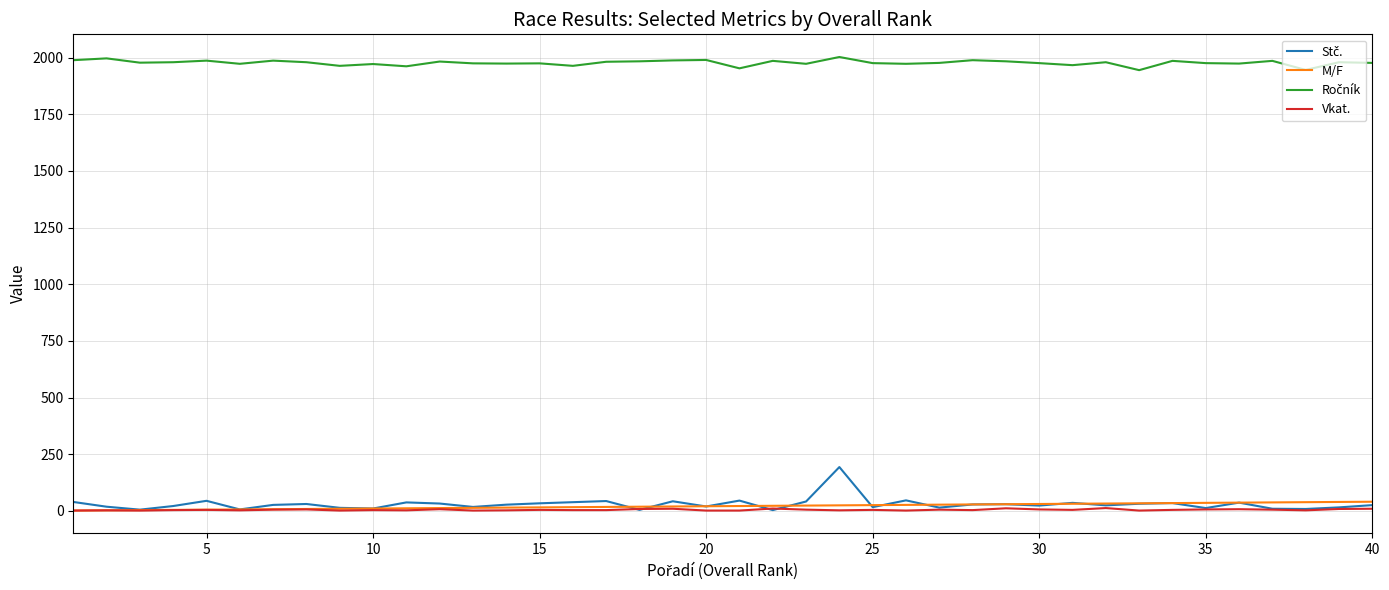

What is the greatest value displayed?

2003